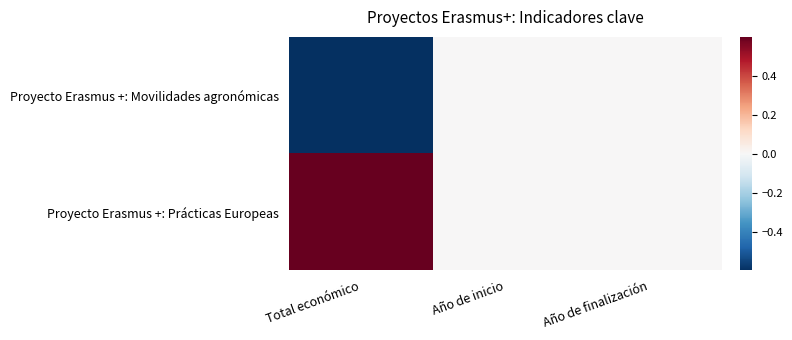

Reading left to right, what are all the values shown in this chart?

Proyecto Erasmus +: Movilidades agronómicas: Total económico=-1	Año de inicio=0	Año de finalización=0
Proyecto Erasmus +: Prácticas Europeas: Total económico=1	Año de inicio=0	Año de finalización=0